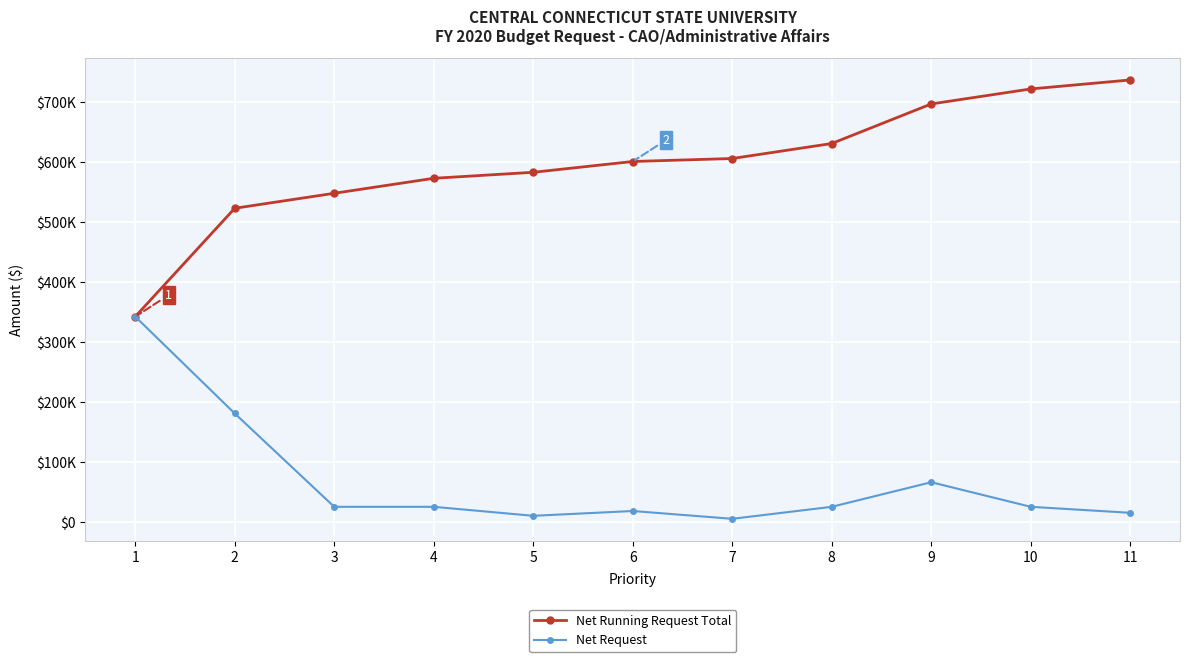

Is it true that Net Request equals 15000 at 11?

True